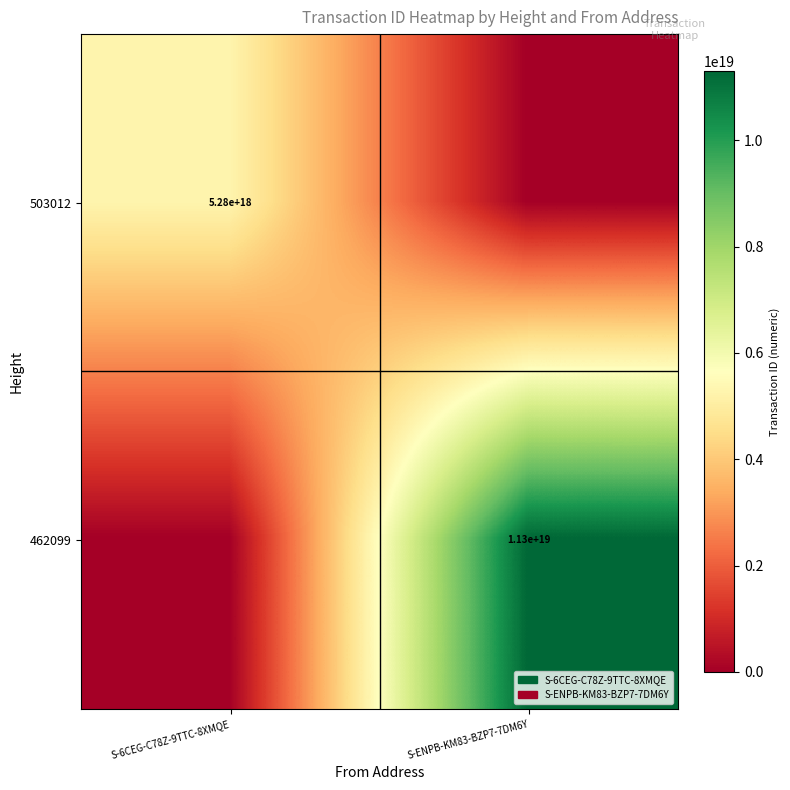

True or false: 462099 has a value of 11300000000000000000 at S-ENPB-KM83-BZP7-7DM6Y.

True